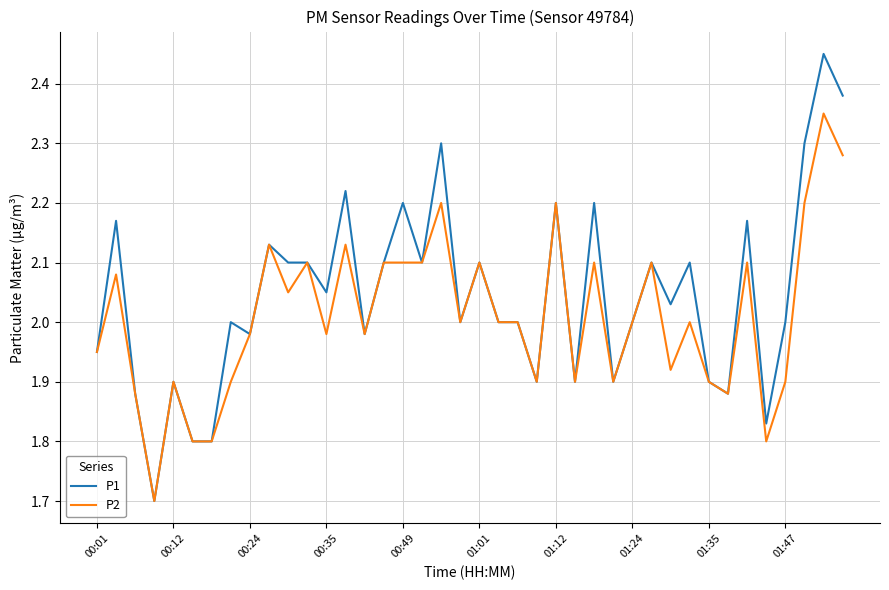

List the series in order of their peak value, lowest first.

P2, P1